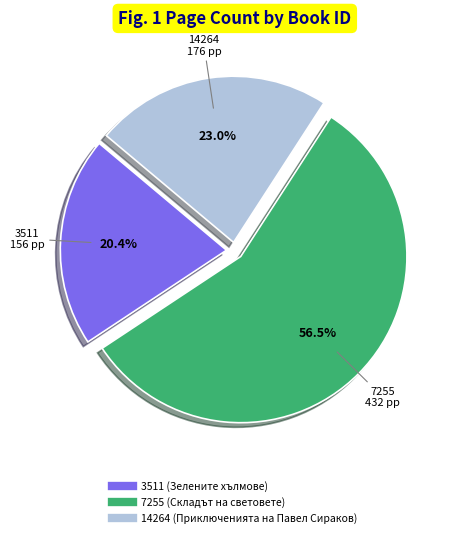

Does 14264 (Приключенията на Павел Сираков) account for over 50% of the chart?

No